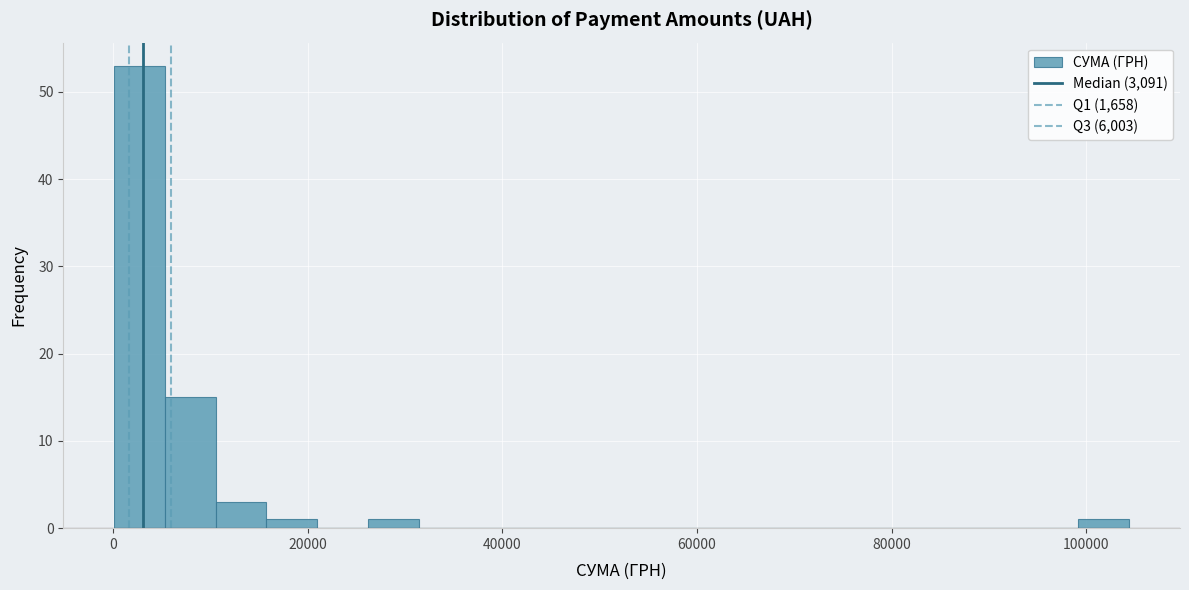

Around what value on the x-axis is the tallest bar? Give the approximate position of its centre, as read against the axis.

2000